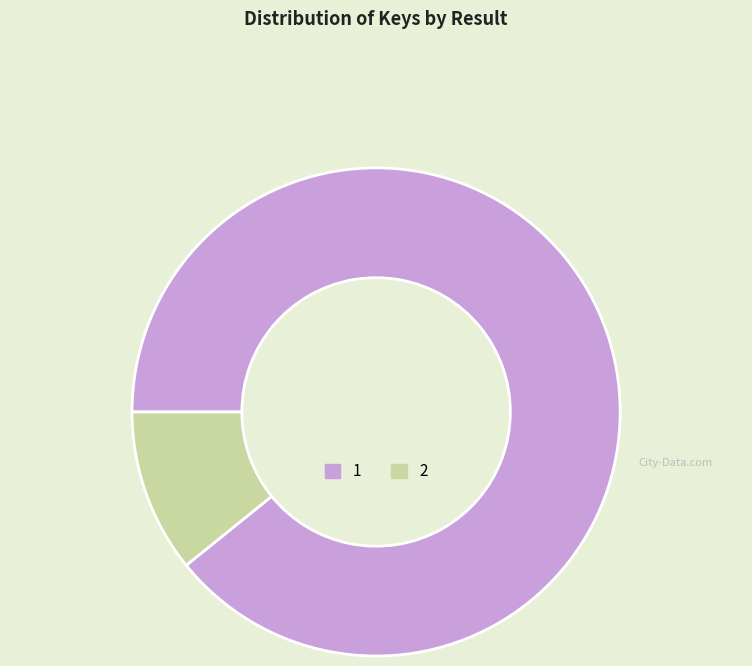

Rank the categories by value from lowest to highest.

2, 1